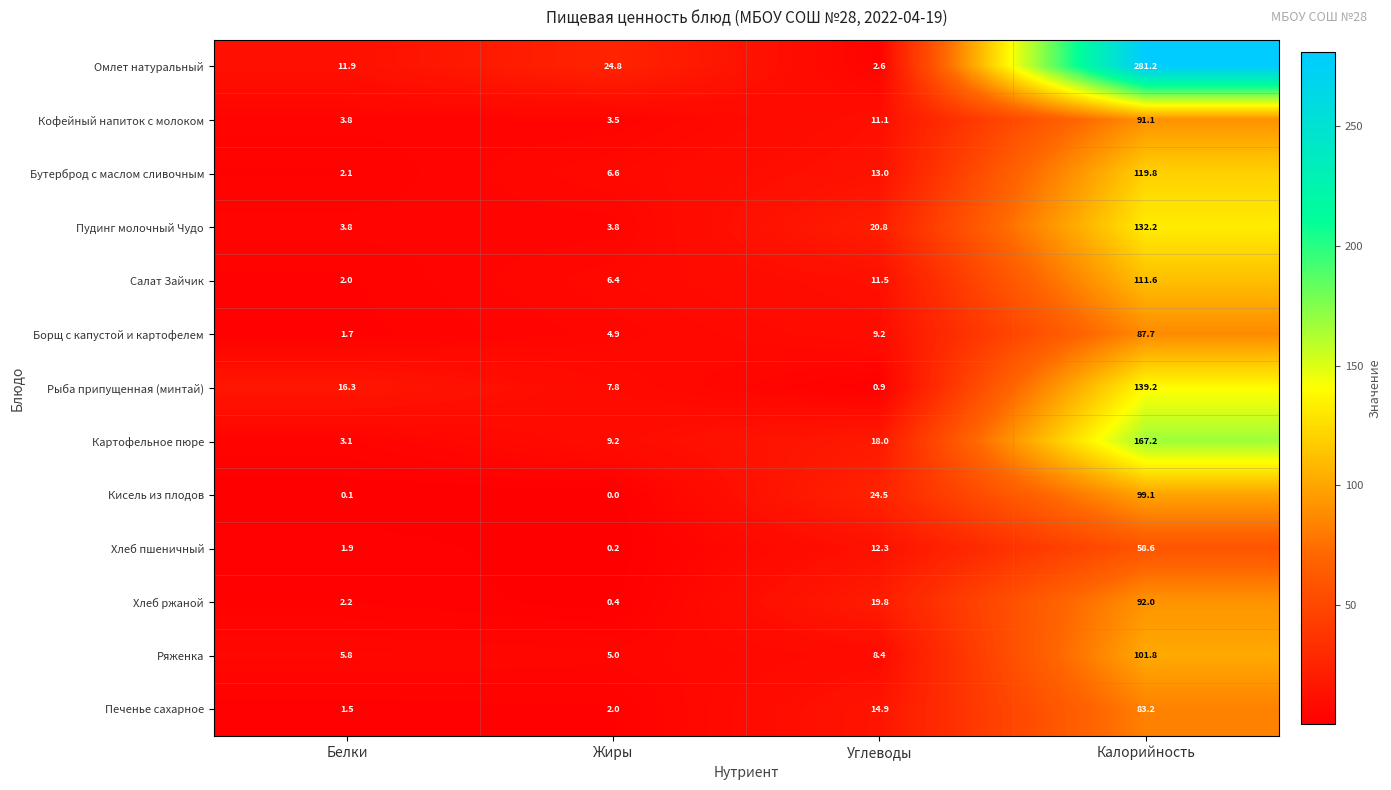

Rank the categories by Бутерброд с маслом сливочным value from highest to lowest.

Калорийность, Углеводы, Жиры, Белки